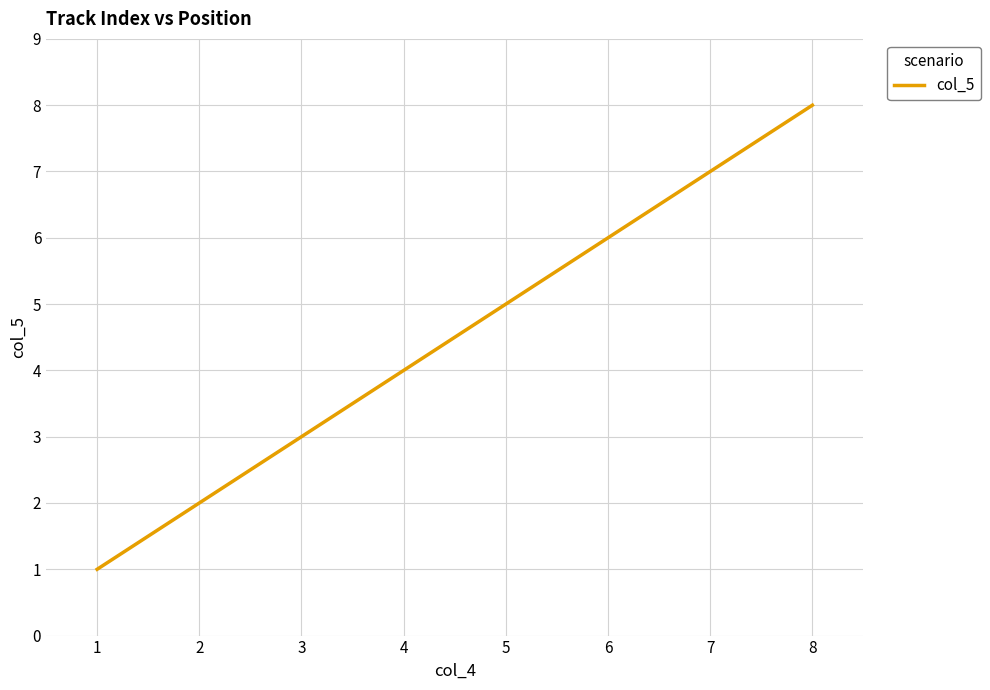

What is the greatest value displayed?

8